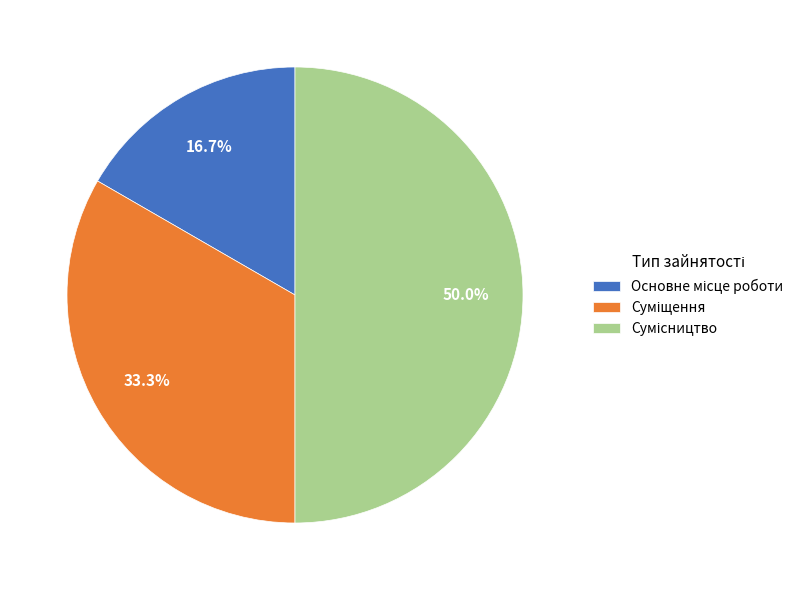

Does Сумісництво account for over 50% of the chart?

No